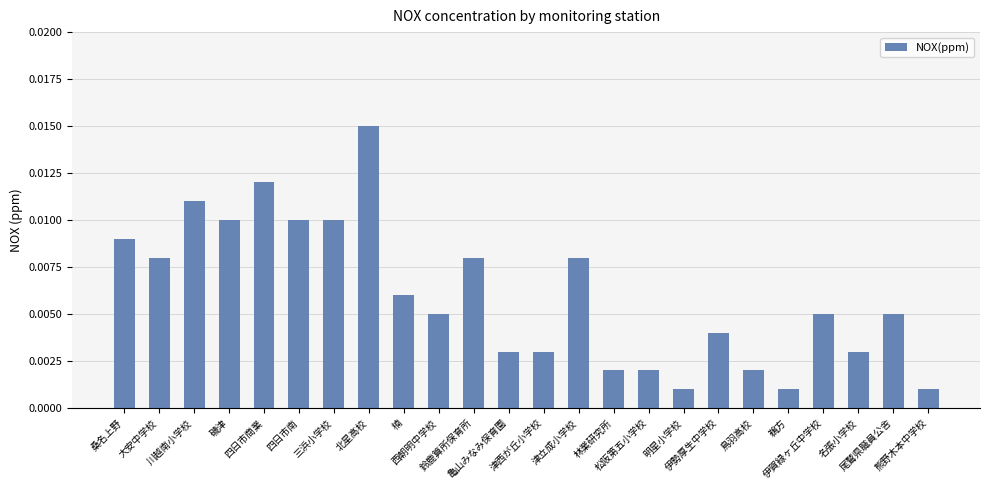

What position from the right is 大安中学校?

23